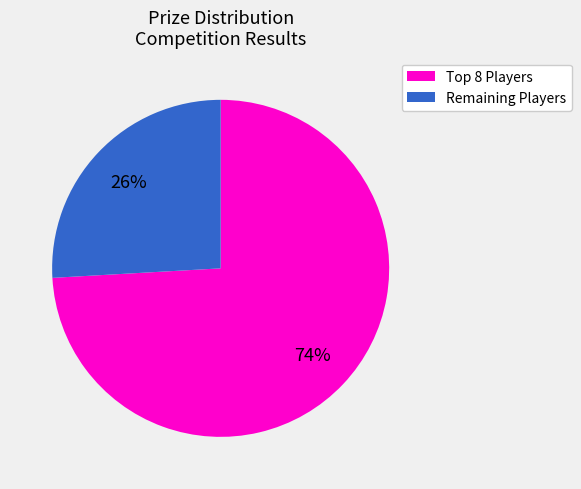

To the nearest percent, what is the difference between the largest and smallest slice percentages?

48%